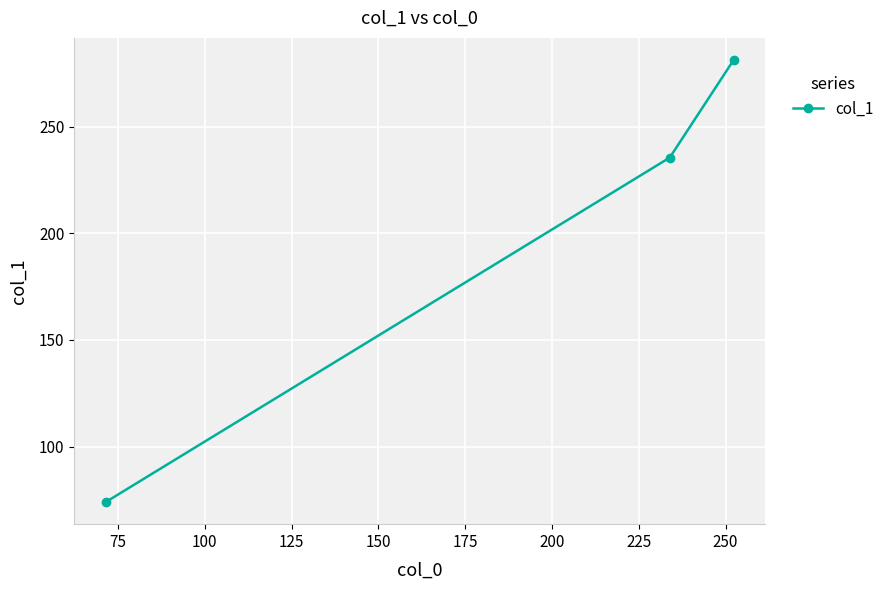

What is the smallest value displayed?

74.0